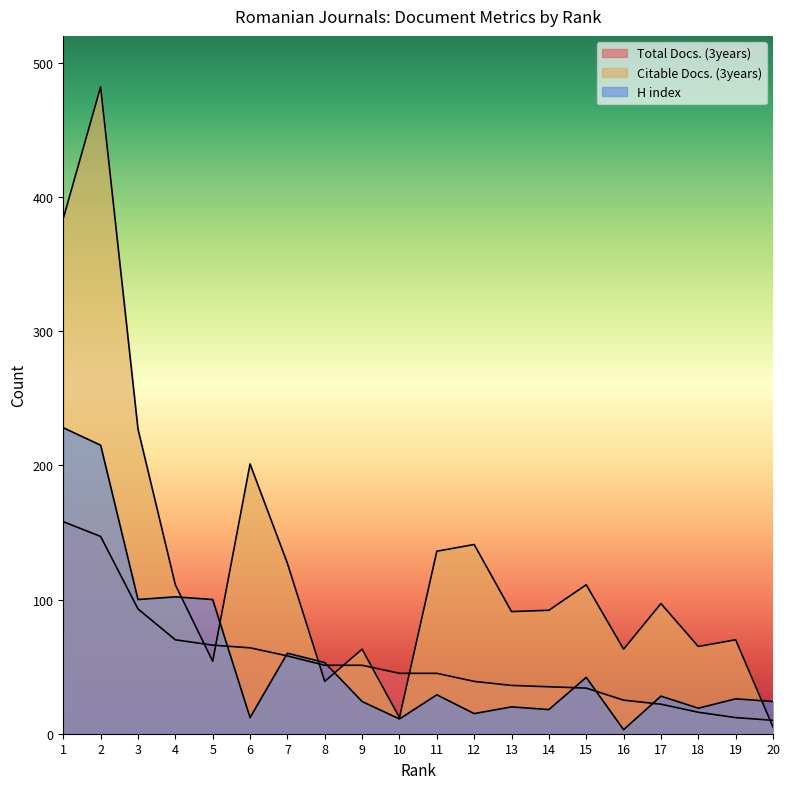

True or false: Citable Docs. (3years) has more than 0 interior local peaks.

True